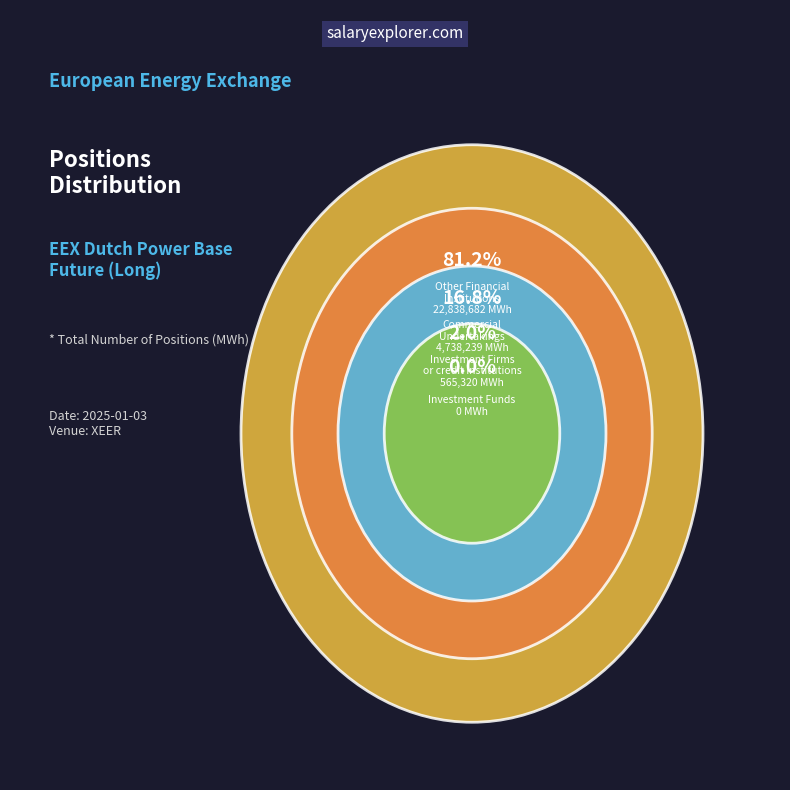

To the nearest percent, what is the difference between the Commercial Undertakings (Long) and Investment Funds (Long) slice percentages?

17%